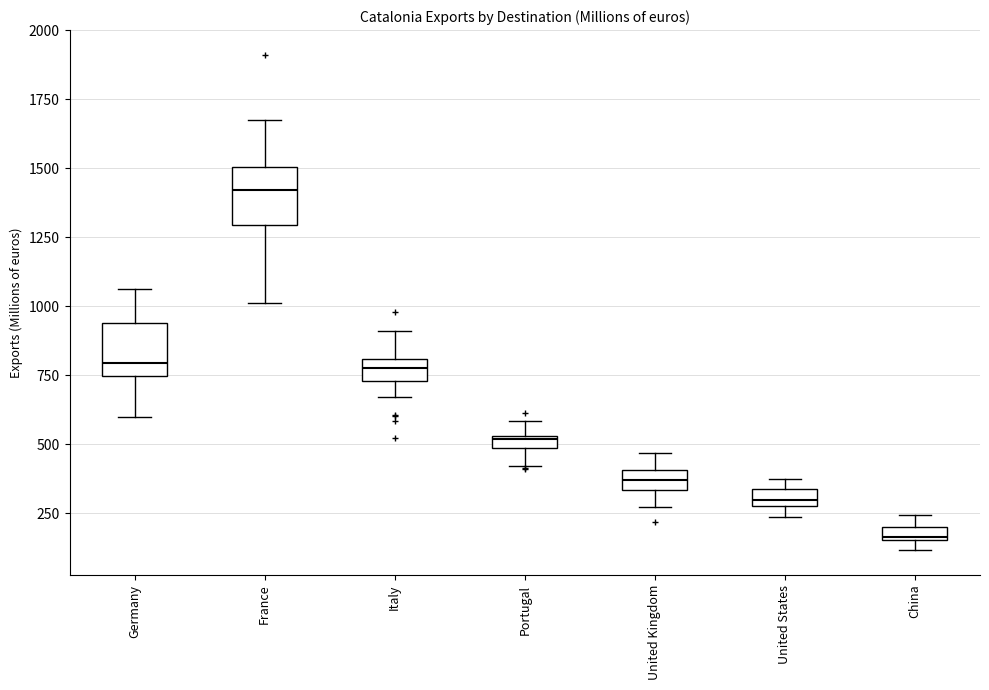

Which box has the lowest median line?

China